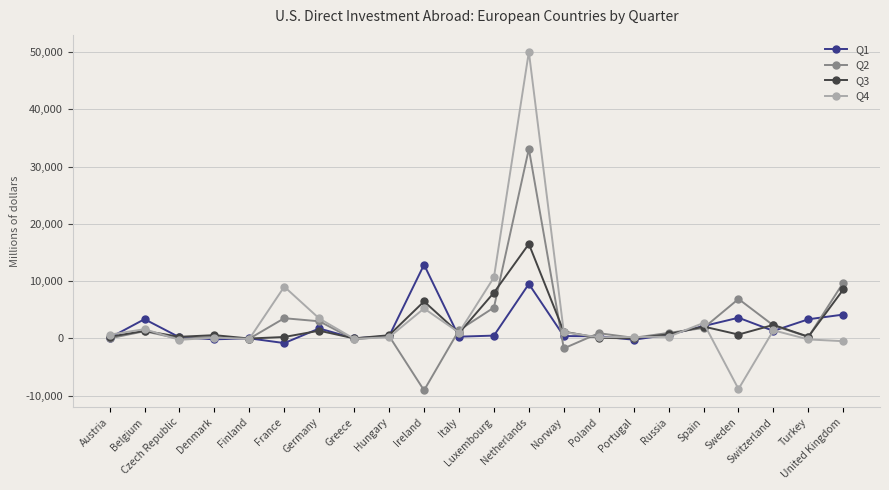

What is the value of the Q1 point at the 4th from the left?

-153